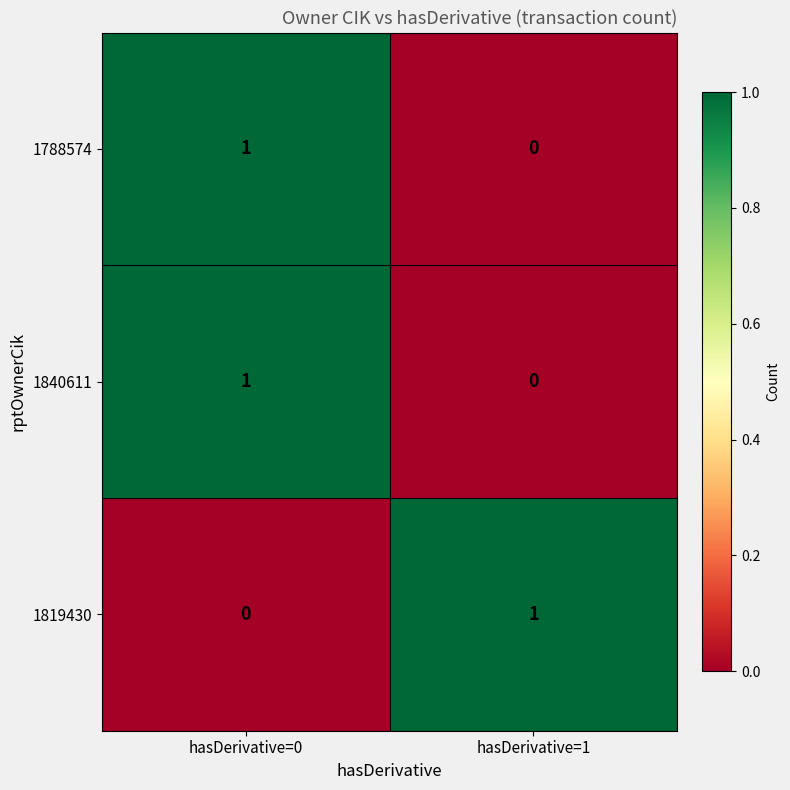

Is the value of 1788574 at hasDerivative=1 greater than the value of 1819430 at hasDerivative=1?

No